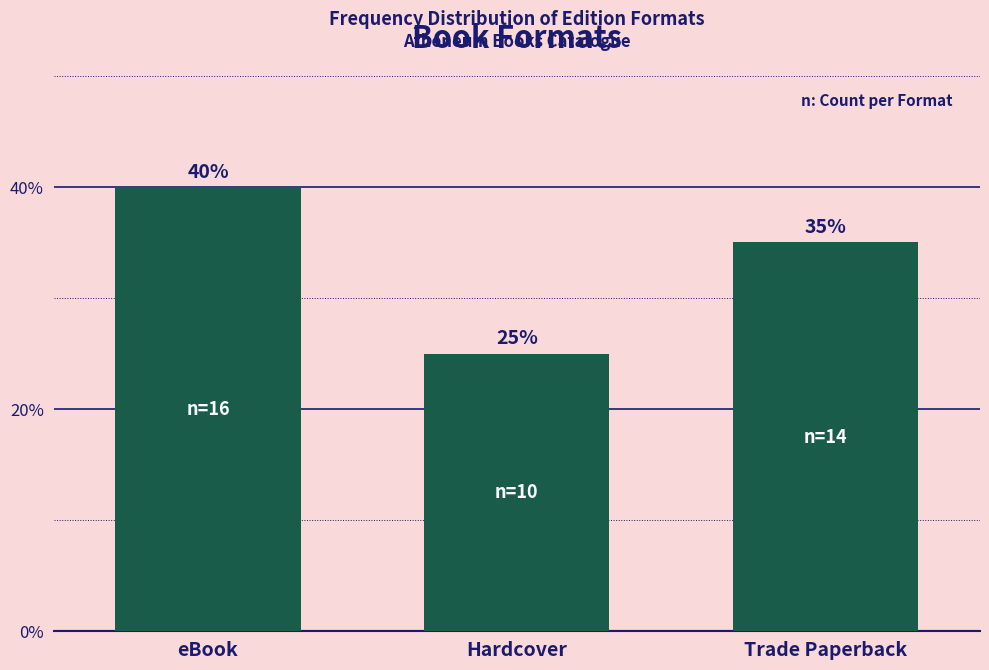

Reading left to right, what are all the values shown in this chart?

eBook=40	Hardcover=25	Trade Paperback=35